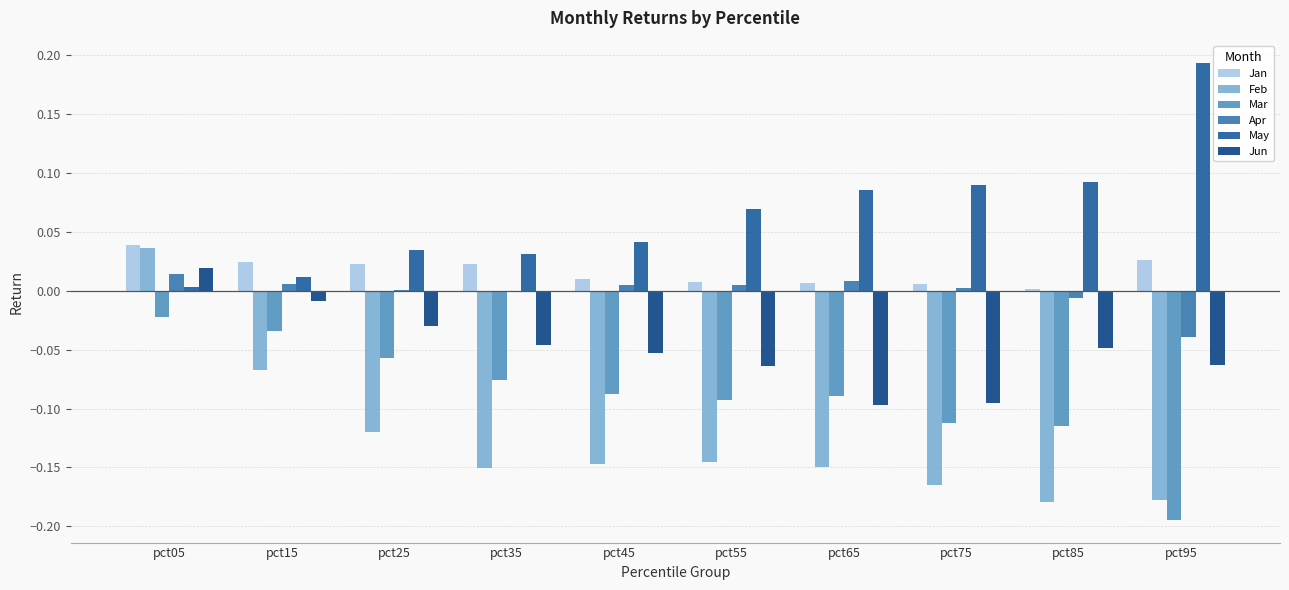

Does the chart contain stacked bars?

No